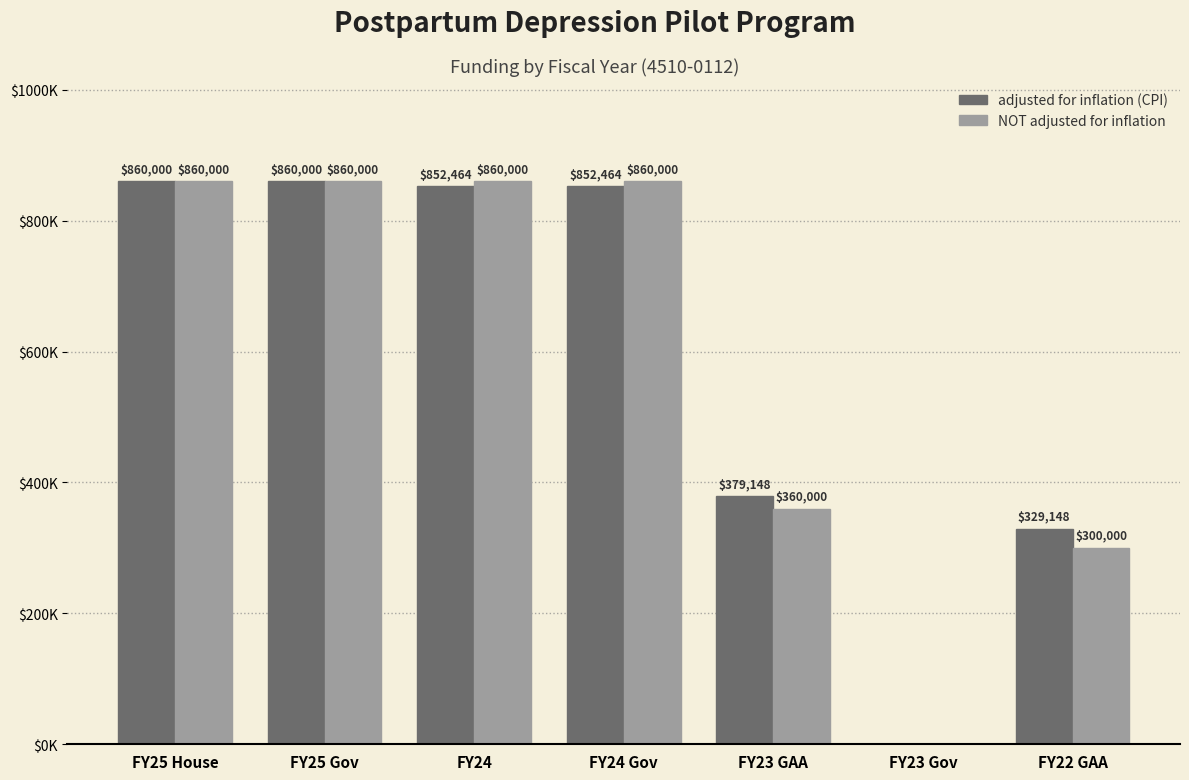

Are the bars horizontal?

No